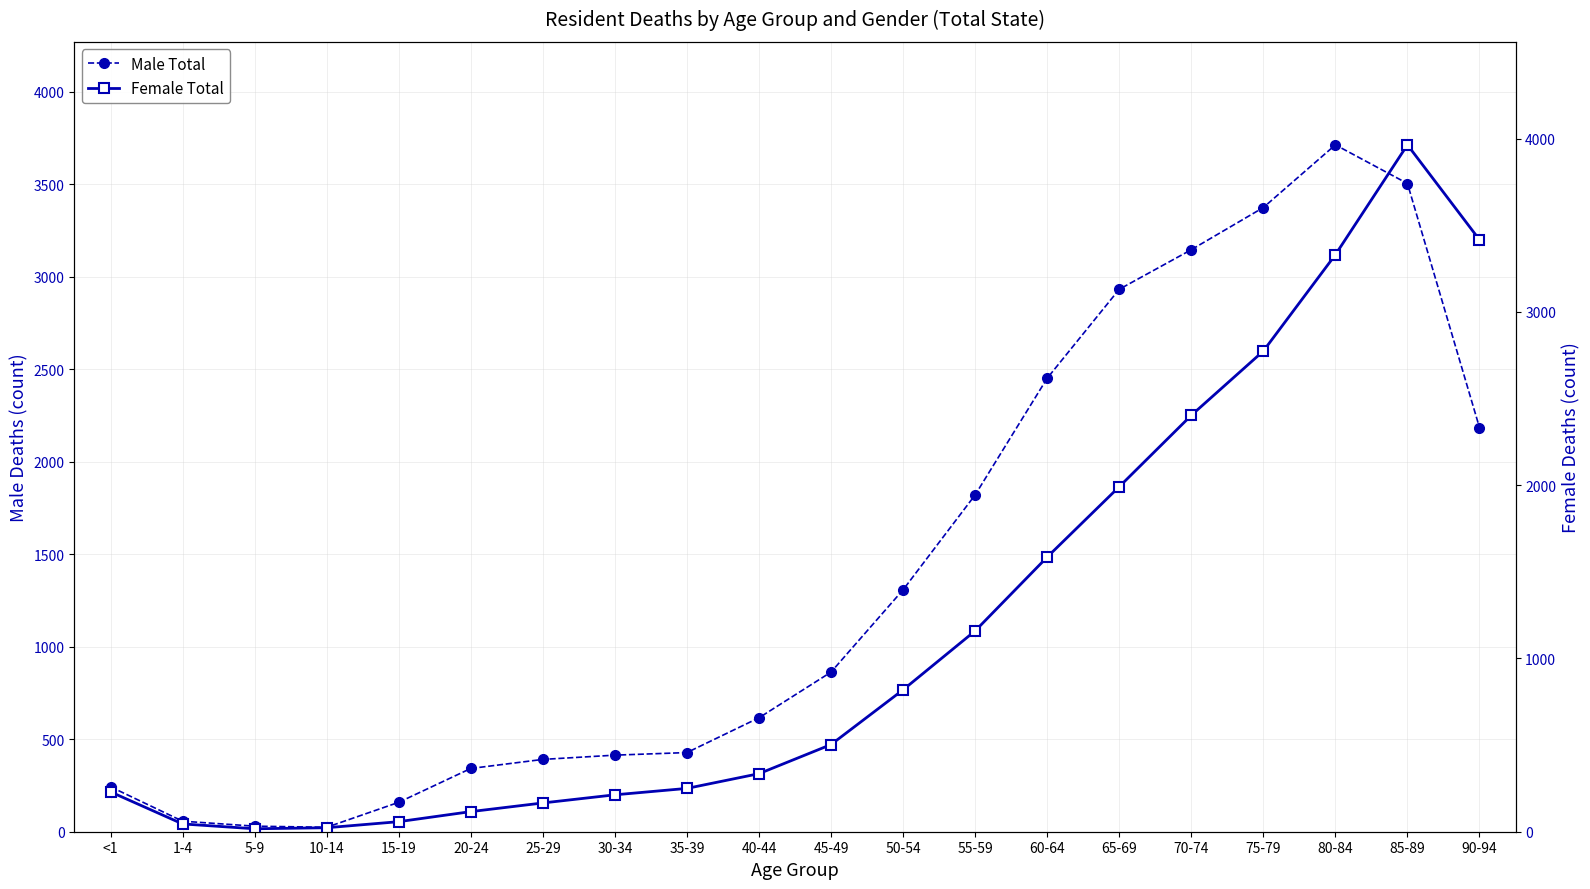

What are all the series names shown in the legend?

Male Total, Female Total